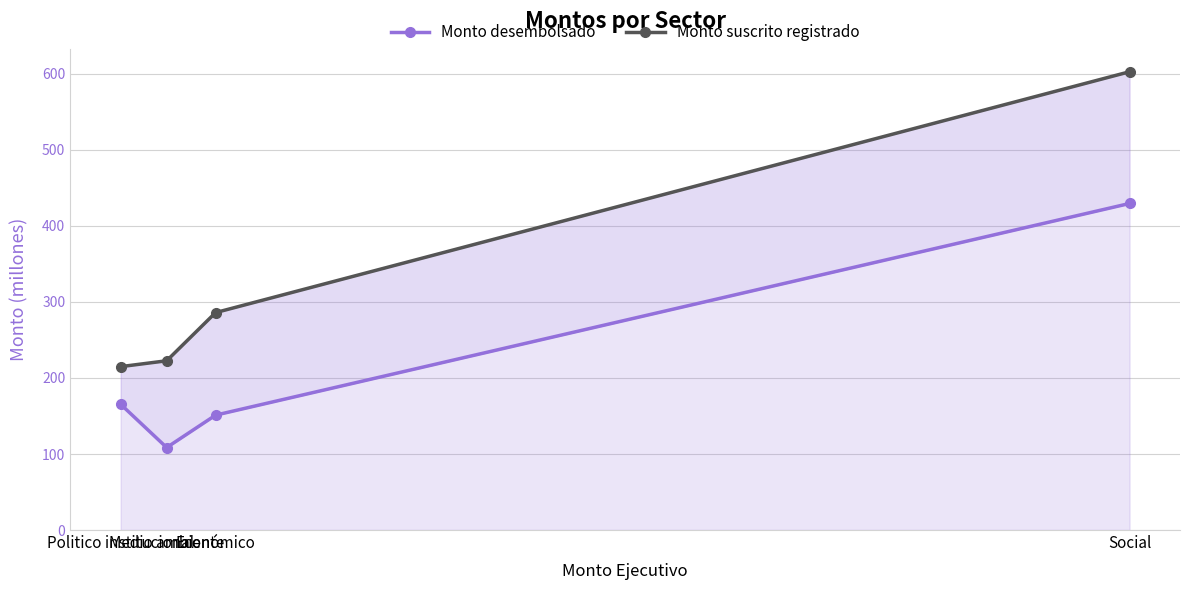

How many data points in Monto desembolsado are less than 165?

2